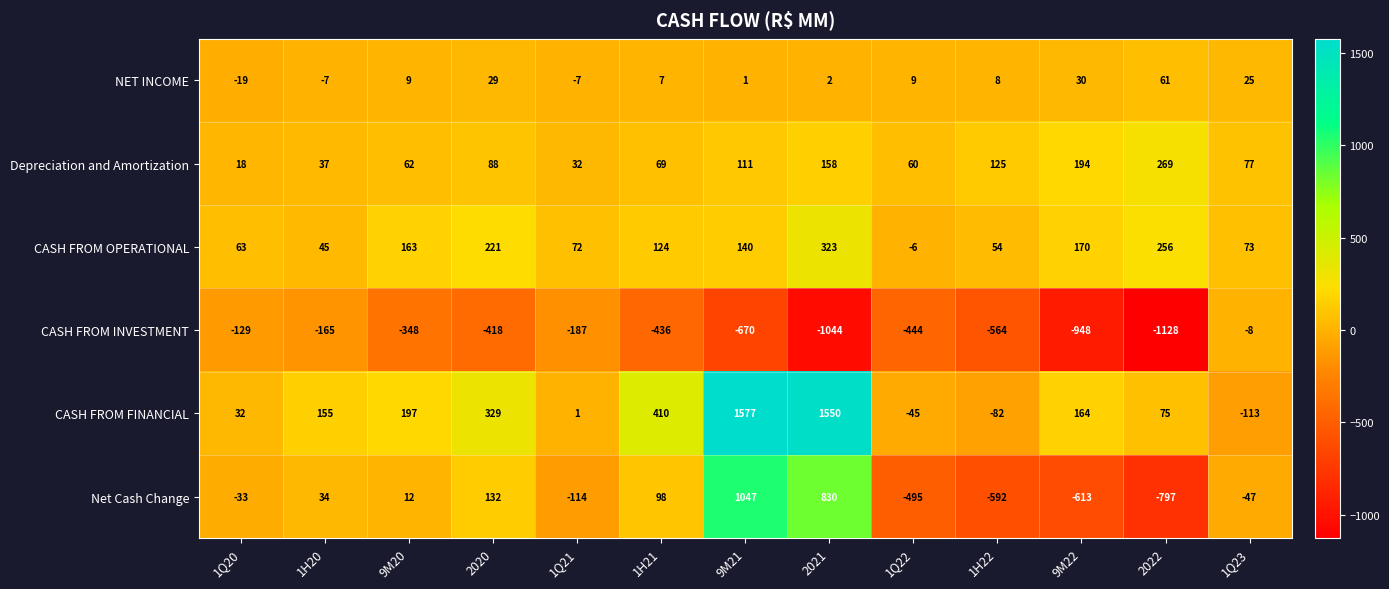

Count the number of categories in the chart.

13